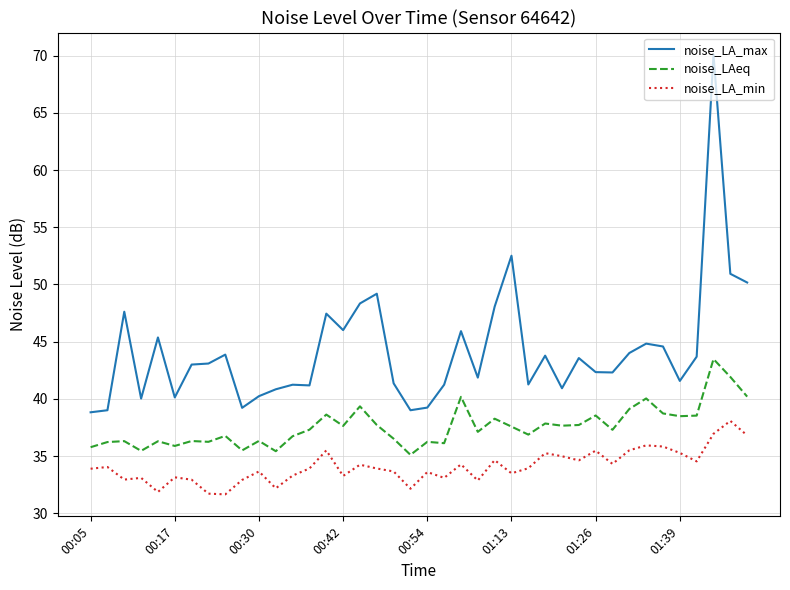

Which series has the widest spread of values?

noise_LA_max